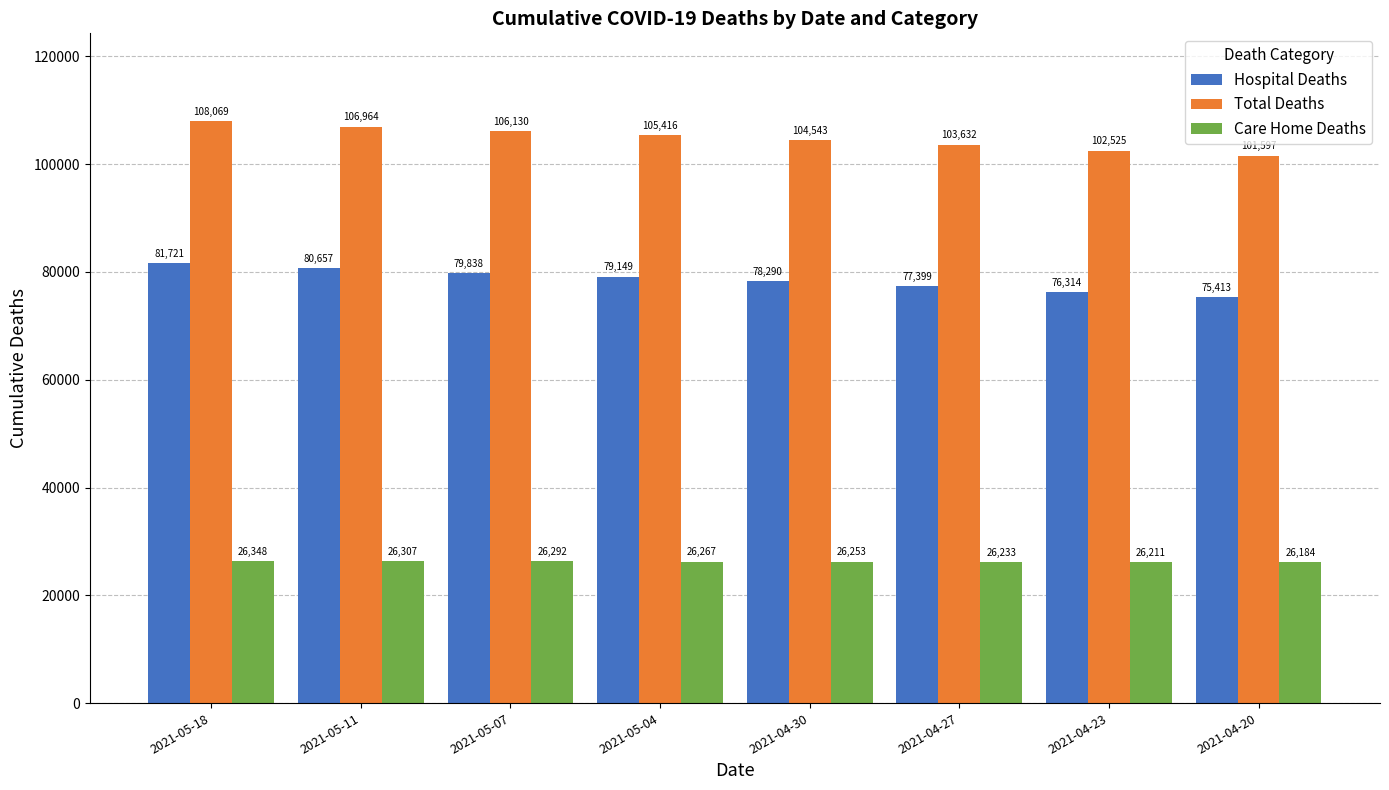

What is the minimum value shown in the chart?

26184